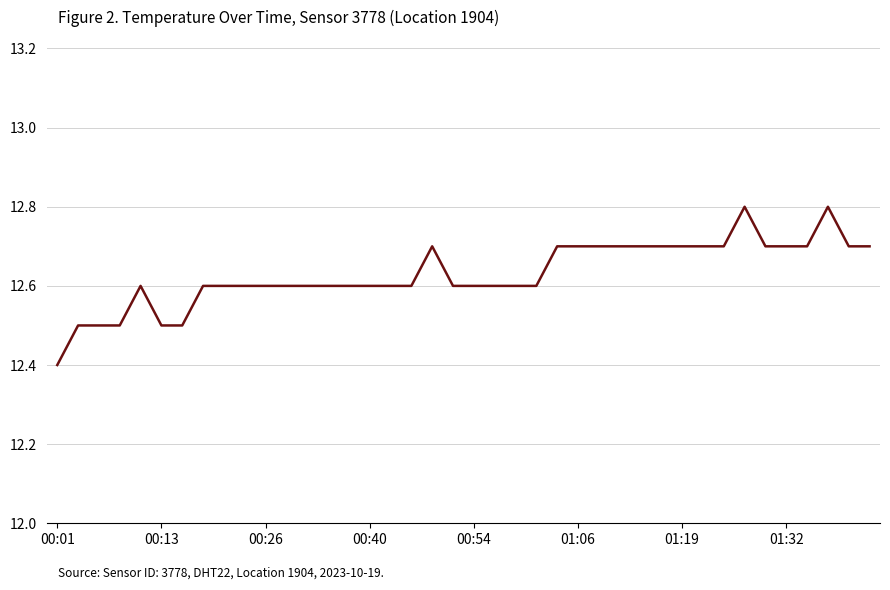

What is the minimum value shown in the chart?

12.4